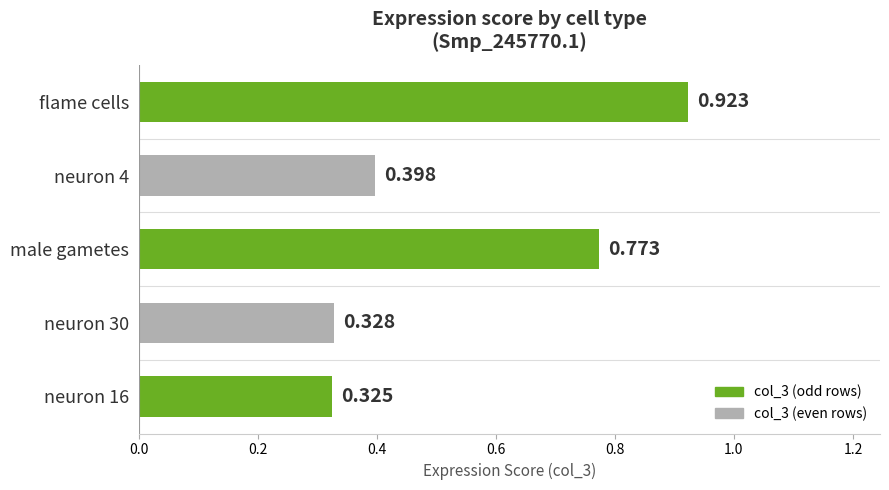

Between neuron 16 and flame cells, which is larger?

flame cells